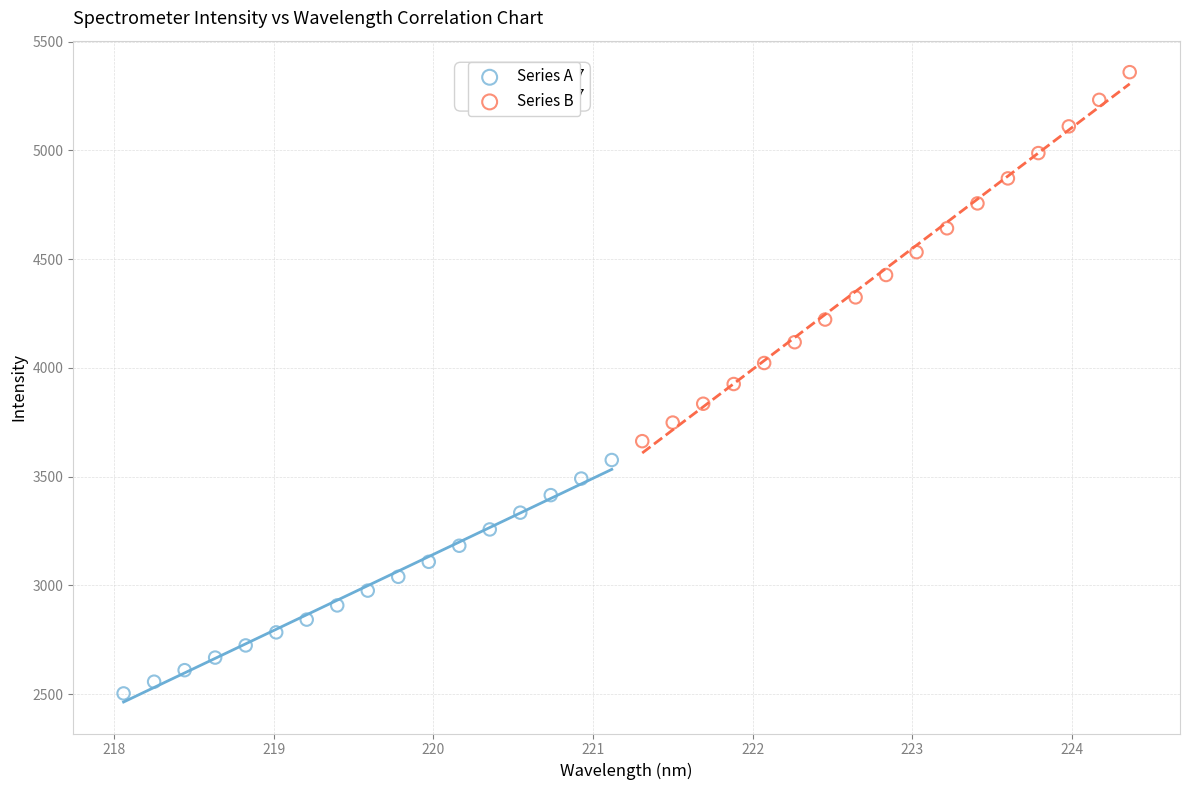

Which series contains the highest Y value?

Series B